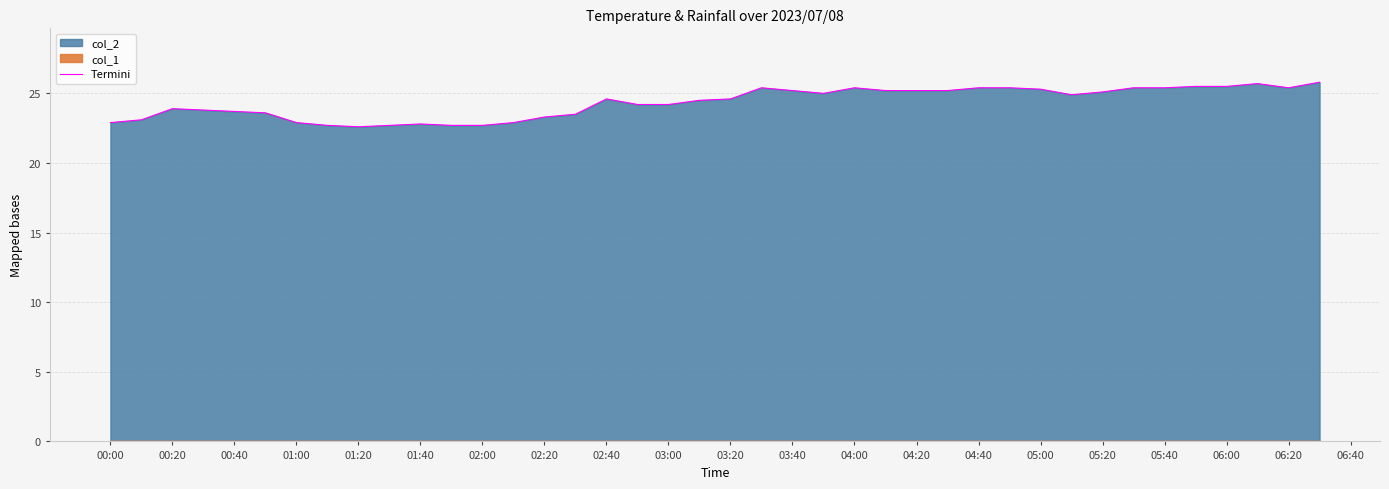

Does the chart have visible grid lines?

Yes